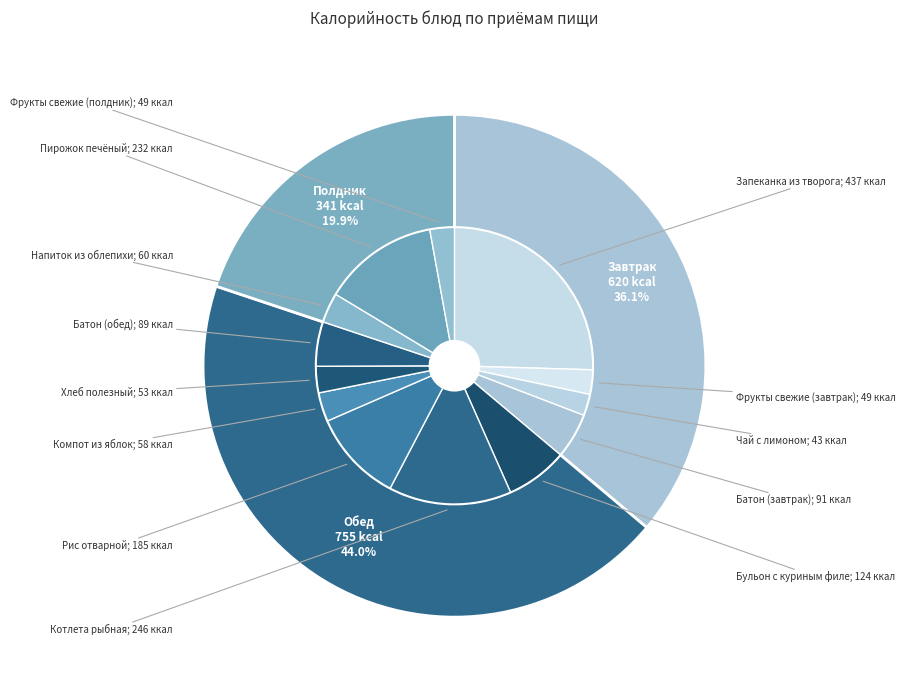

Is there a majority slice in this chart?

No